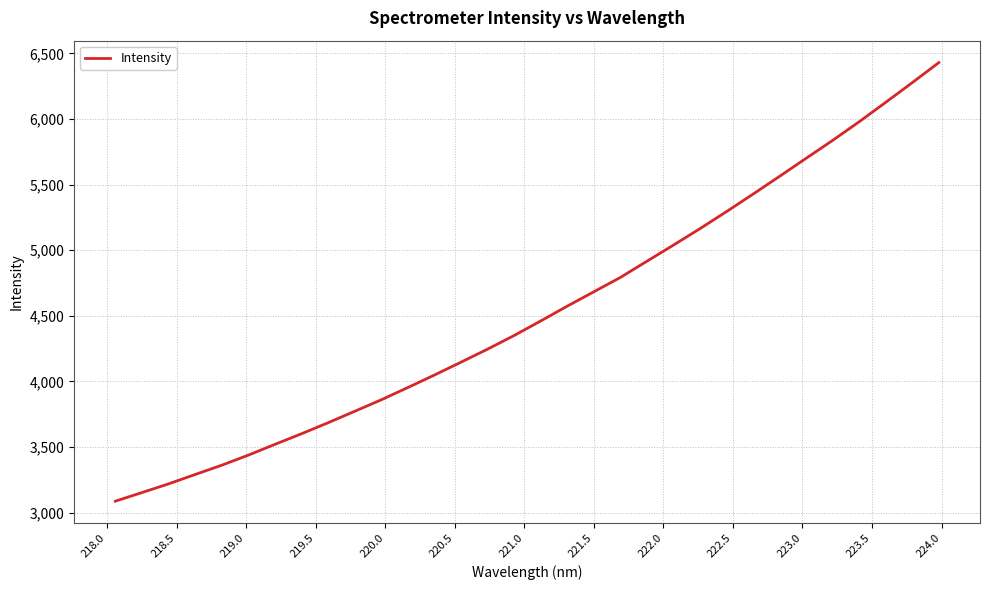

What is the difference between the maximum and minimum values?

3343.4